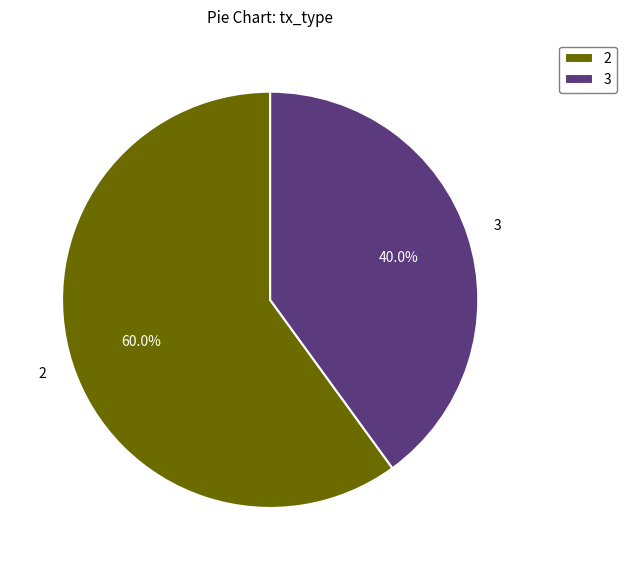

What is the ratio of the value at 2 to the value at 3?

1.5